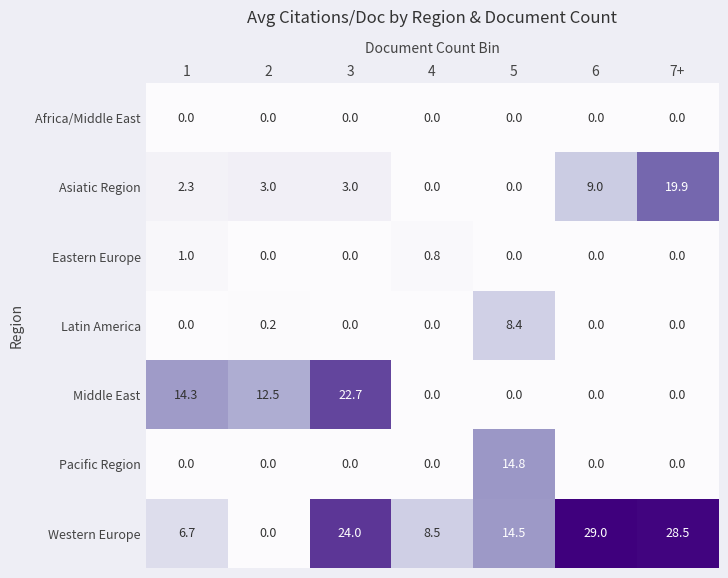

Which series has the largest range (max minus min)?

Western Europe